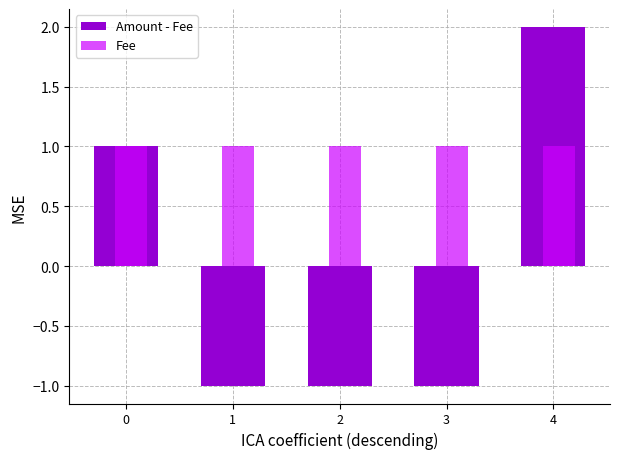

The Amount - Fee series shows 1.0 at 4. True or false?

False